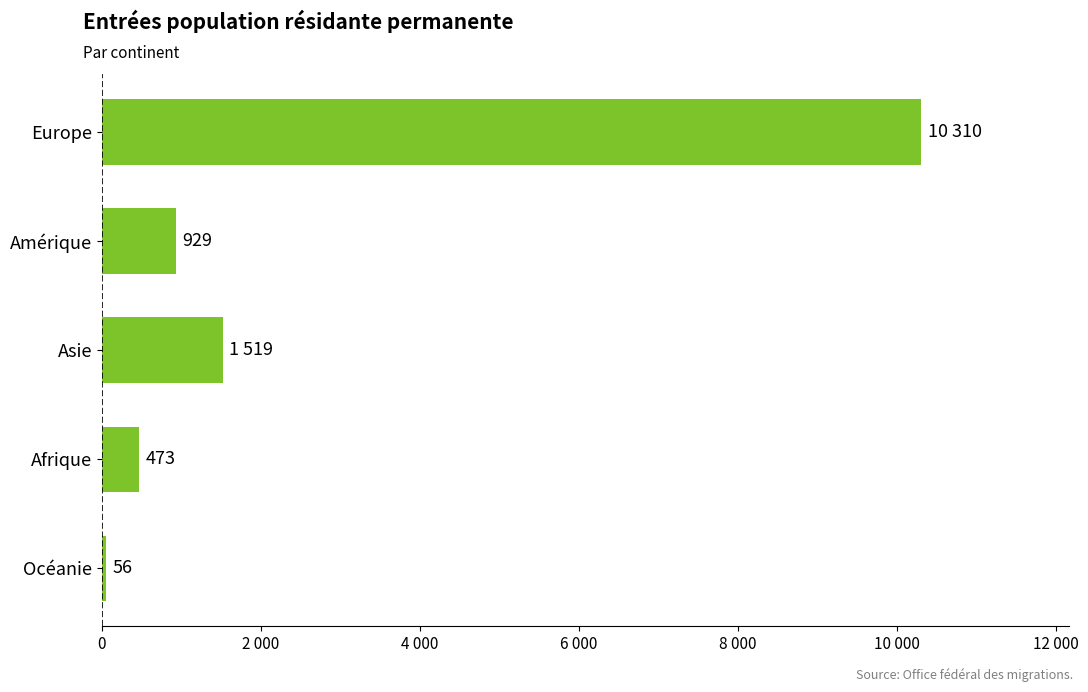

Rank the categories by value from lowest to highest.

Océanie, Afrique, Amérique, Asie, Europe